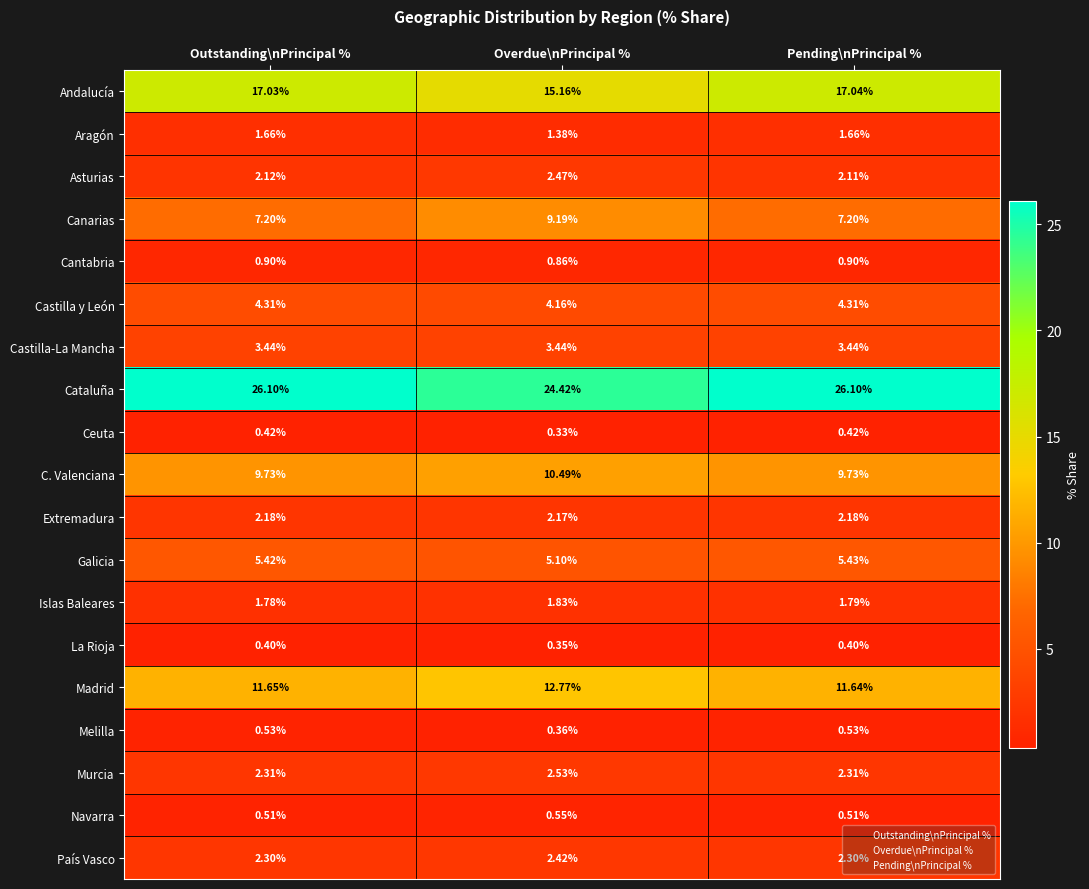

Which category has the lowest value in the Galicia series?

Overdue\nPrincipal %